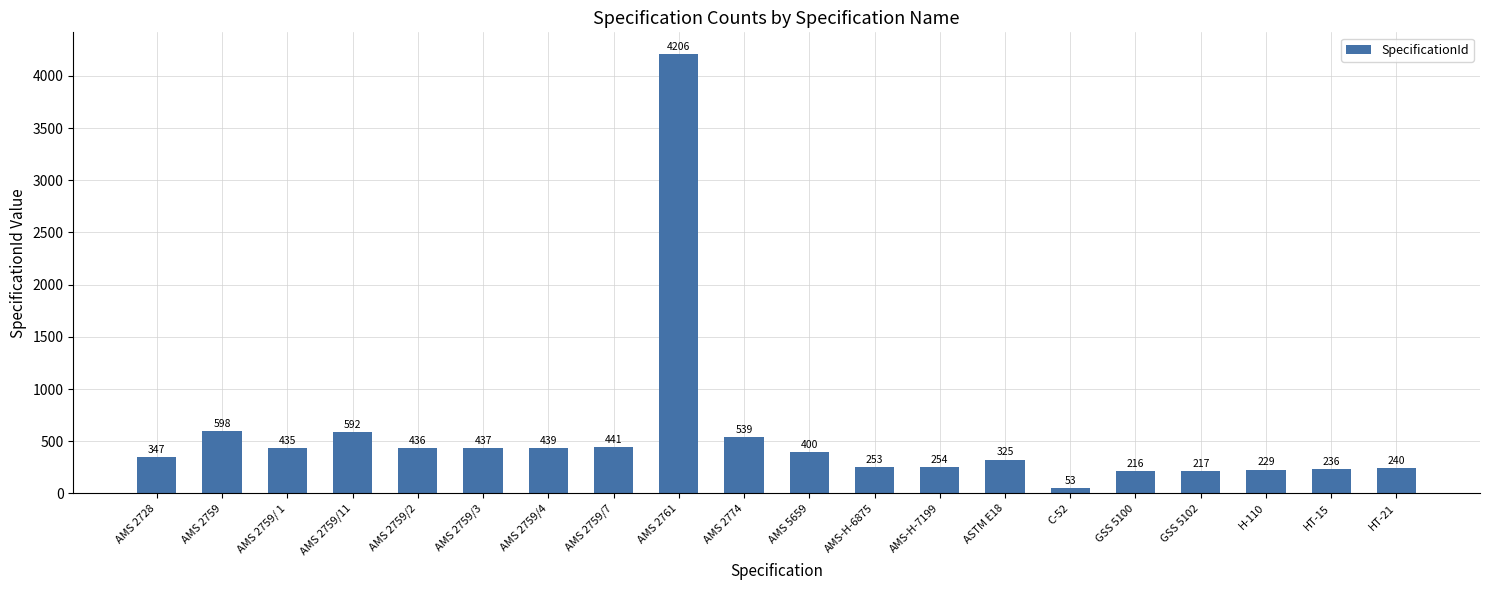

What is the difference between the second highest and minimum values?

545